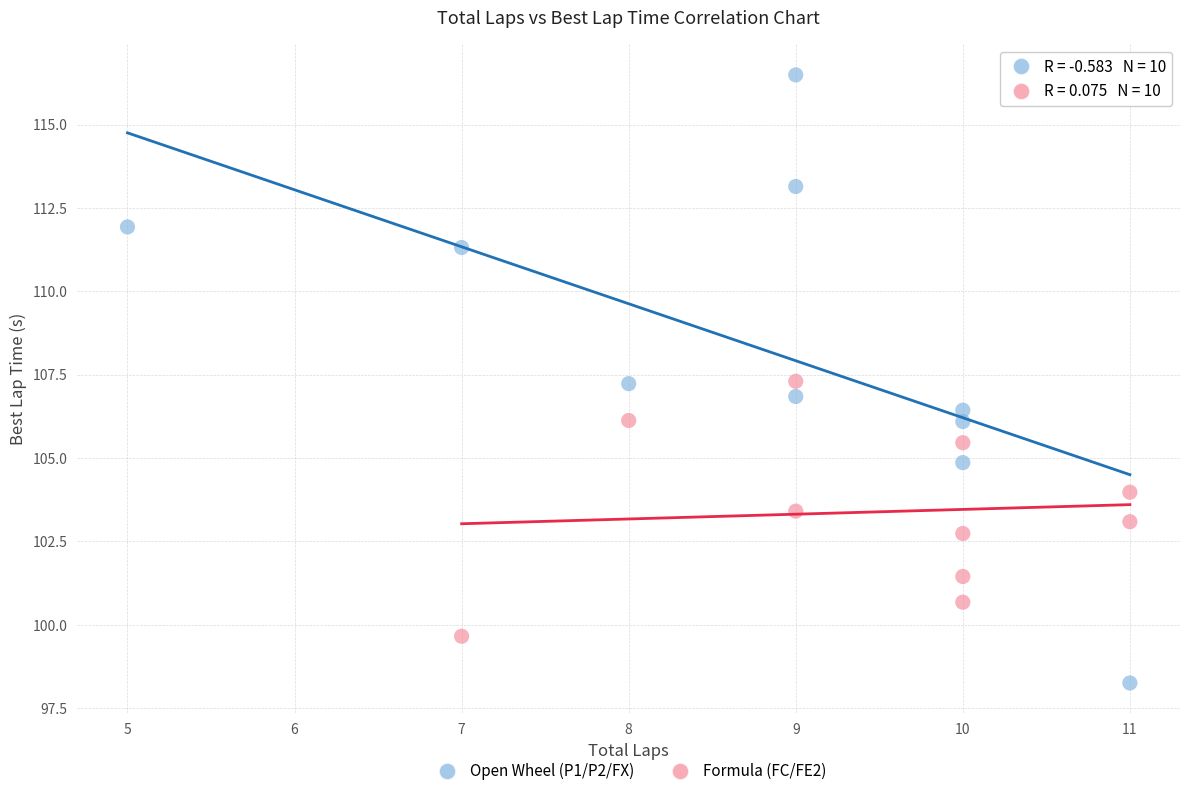

Which series has the largest Y range (max minus min)?

Open Wheel (P1/P2/FX)